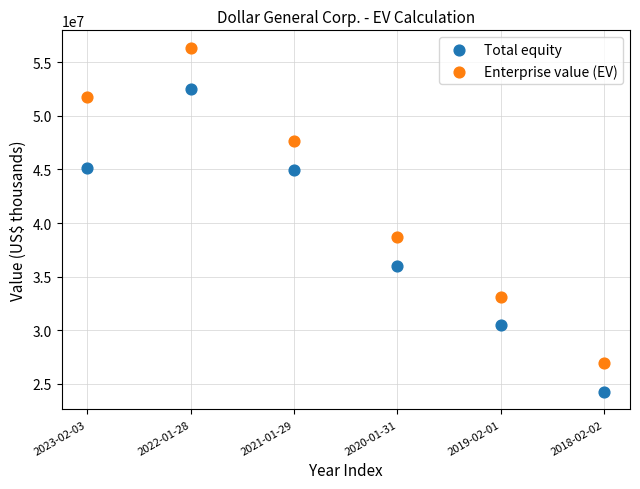

Which series has the widest spread of Y values?

Enterprise value (EV)